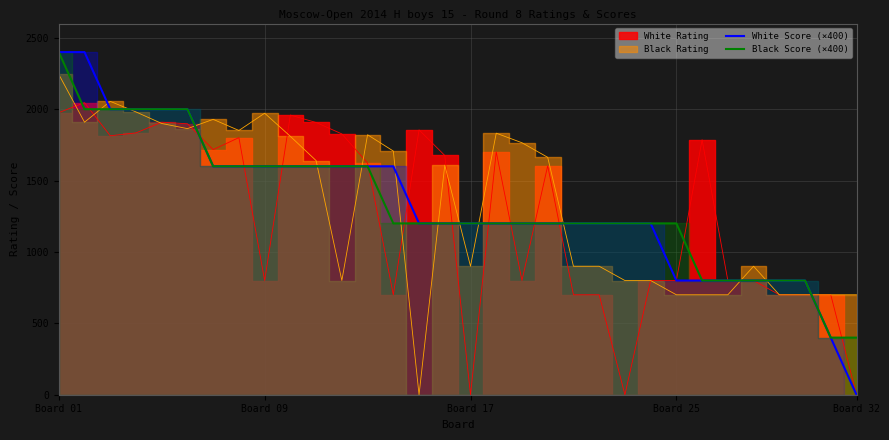

Which series has the widest spread of values?

White Score (×400)